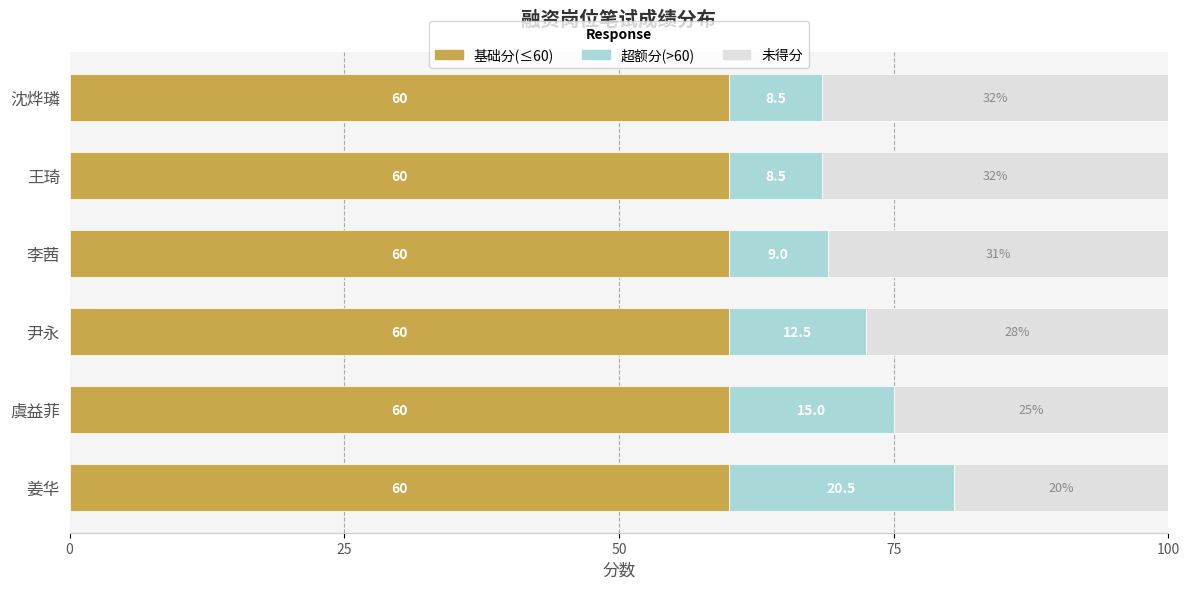

The value of 基础分(≤60) at 虞益菲 is 27.2. True or false?

False